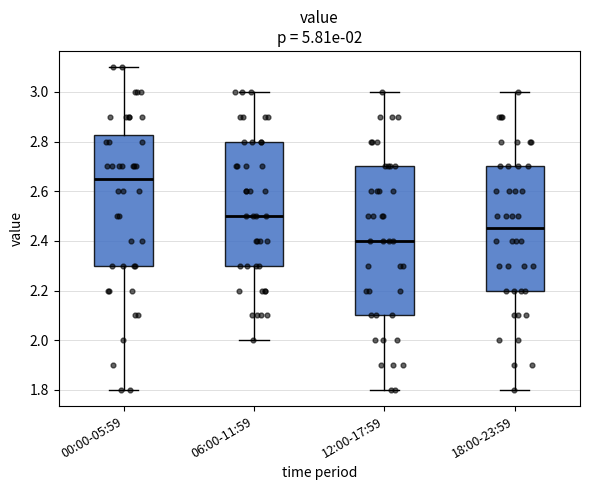

Comparing the boxes themselves (not the whiskers), which one is the tallest?

12:00-17:59